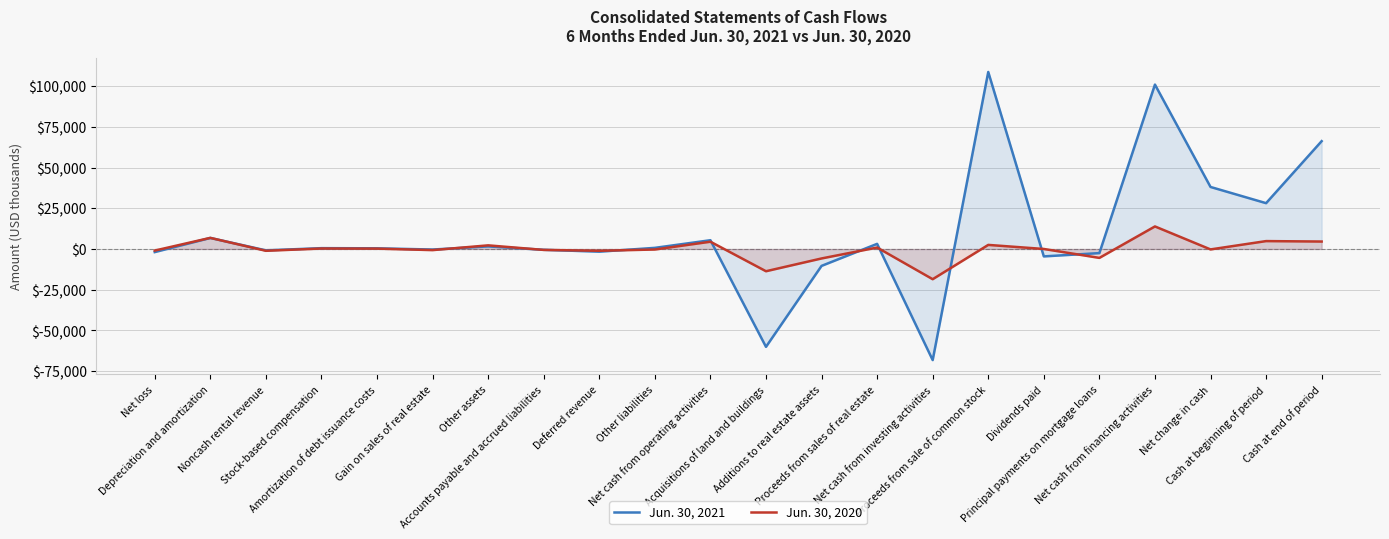

Reading left to right, transcribe all the data shown in this chart.

Jun. 30, 2021: Net loss=-1919	Depreciation and amortization=6767	Noncash rental revenue=-856	Stock-based compensation=505	Amortization of debt issuance costs=407	Gain on sales of real estate=-342	Other assets=1569	Accounts payable and accrued liabilities=-505	Deferred revenue=-1659	Other liabilities=685	Net cash from operating activities=5371	Acquisitions of land and buildings=-60100	Additions to real estate assets=-10388	Proceeds from sales of real estate=3141	Net cash from investing activities=-68230	Proceeds from sale of common stock=108676	Dividends paid=-4562	Principal payments on mortgage loans=-2540	Net cash from financing activities=100935	Net change in cash=38076	Cash at beginning of period=28124	Cash at end of period=66200
Jun. 30, 2020: Net loss=-980	Depreciation and amortization=6815	Noncash rental revenue=-1118	Stock-based compensation=282	Amortization of debt issuance costs=212	Gain on sales of real estate=-699	Other assets=2223	Accounts payable and accrued liabilities=-581	Deferred revenue=-1111	Other liabilities=-330	Net cash from operating activities=4454	Acquisitions of land and buildings=-13670	Additions to real estate assets=-5825	Proceeds from sales of real estate=880	Net cash from investing activities=-18562	Proceeds from sale of common stock=2500	Dividends paid=0	Principal payments on mortgage loans=-5483	Net cash from financing activities=13835	Net change in cash=-273	Cash at beginning of period=4837	Cash at end of period=4564